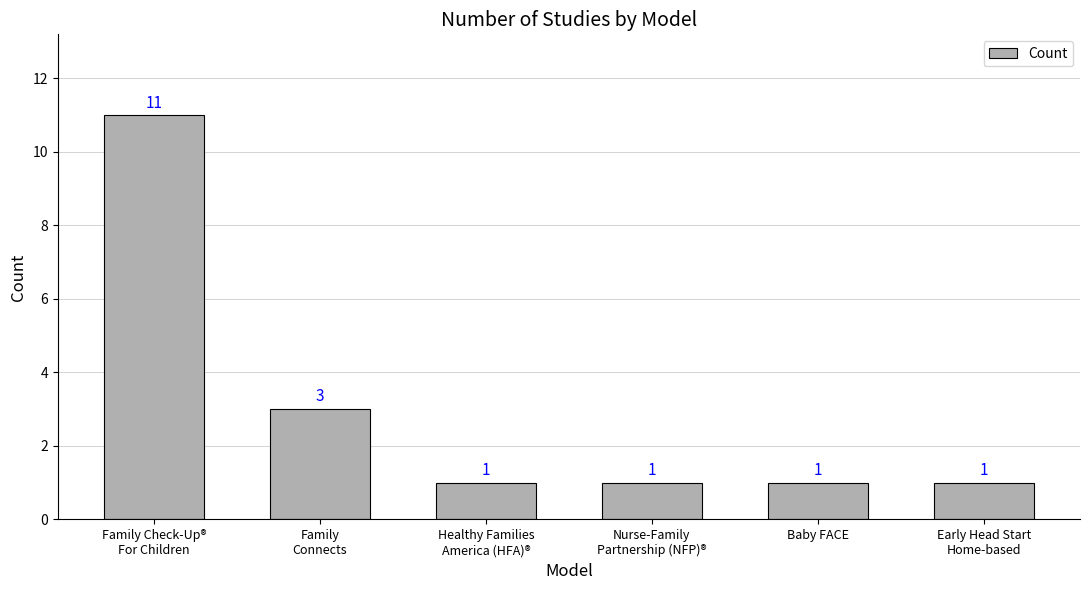

What is the sum of all values?

18